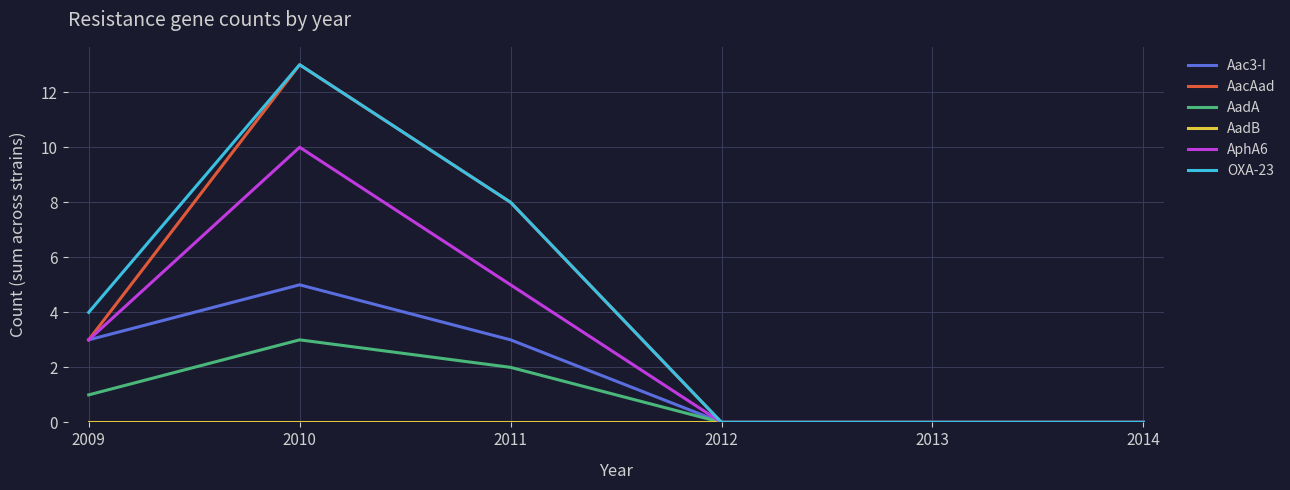

What is the maximum value for OXA-23?

13